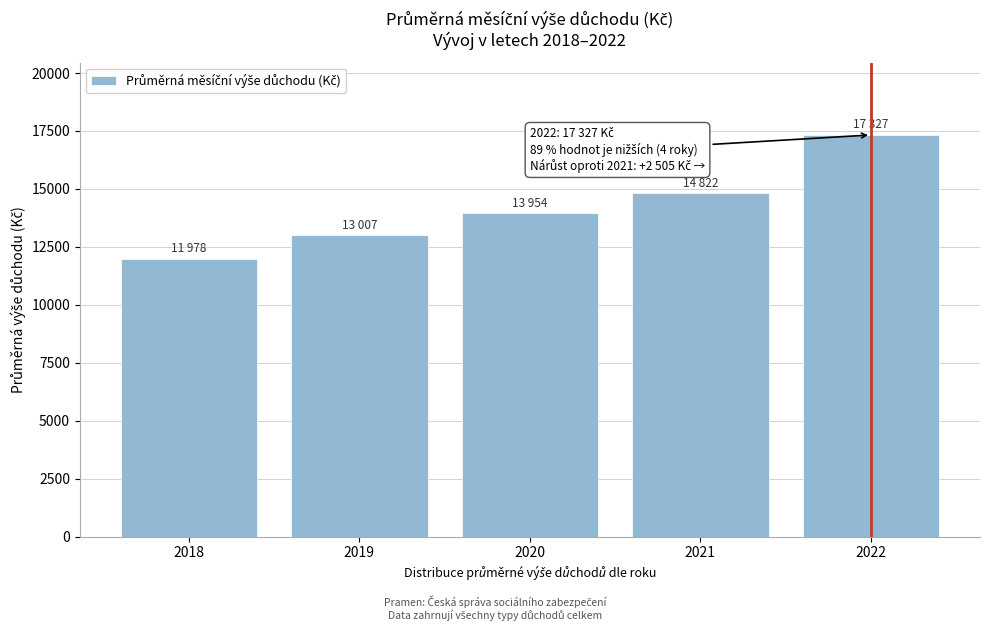

Reading right to left, transcribe all the data shown in this chart.

2022=17327	2021=14822	2020=13954	2019=13007	2018=11978